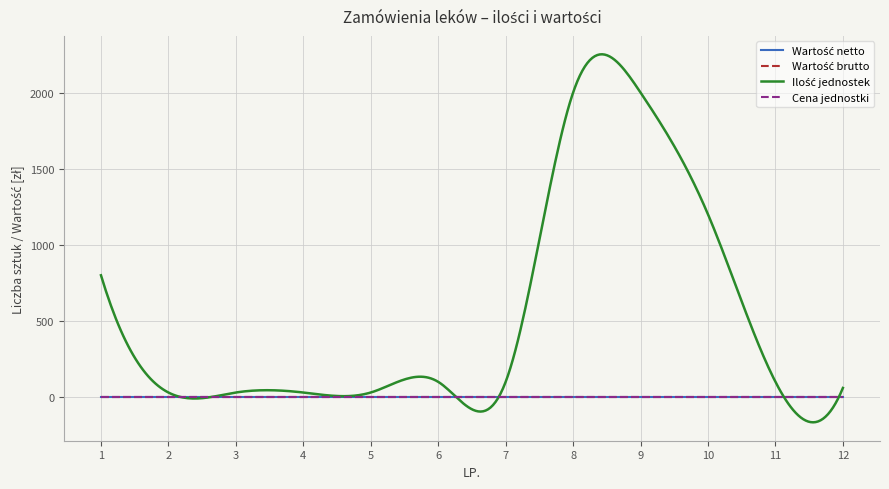

Rank the series by their maximum value, from highest to lowest.

Ilość jednostek, Wartość netto, Wartość brutto, Cena jednostki